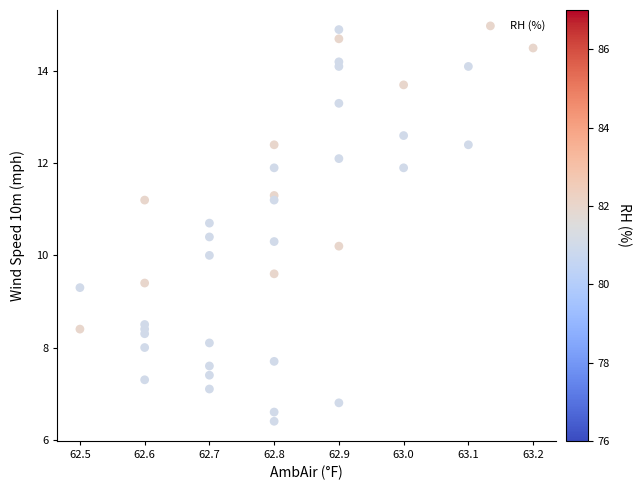

What is the range of Y values (max minus min)?

8.5